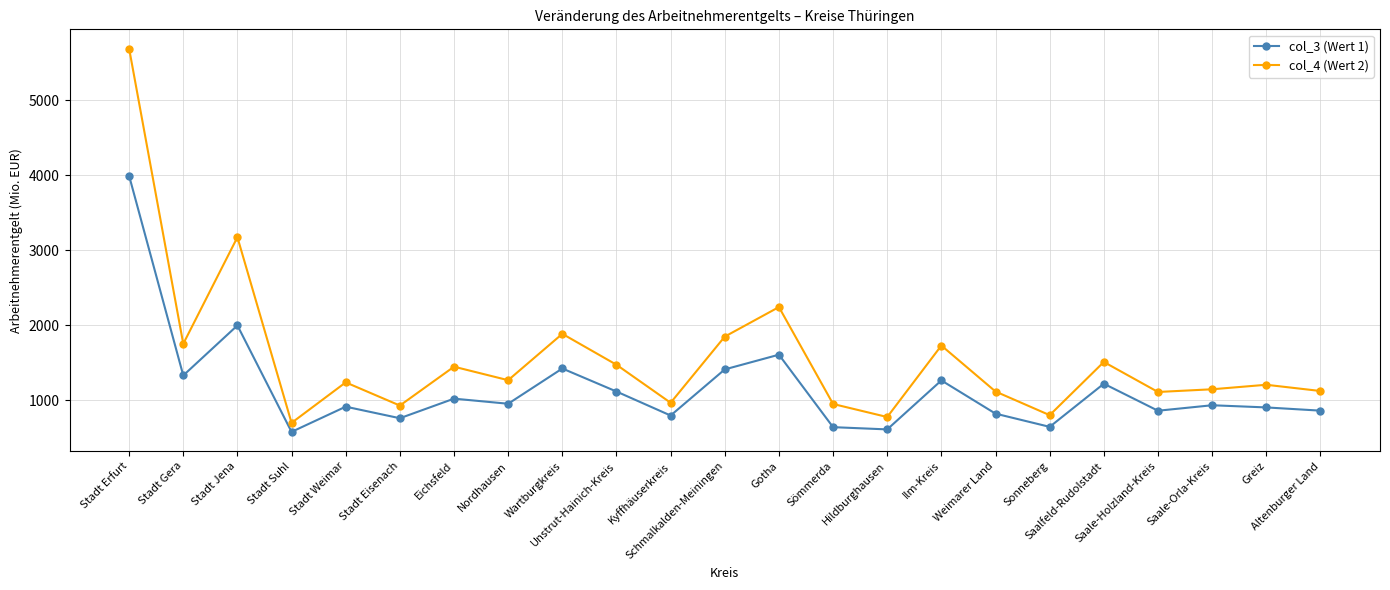

What is the smallest value displayed?

579